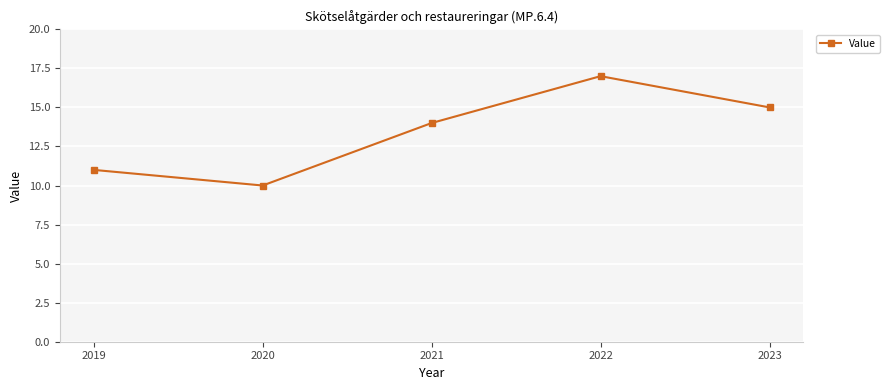

Where is the data nearest to the value 13?

2021